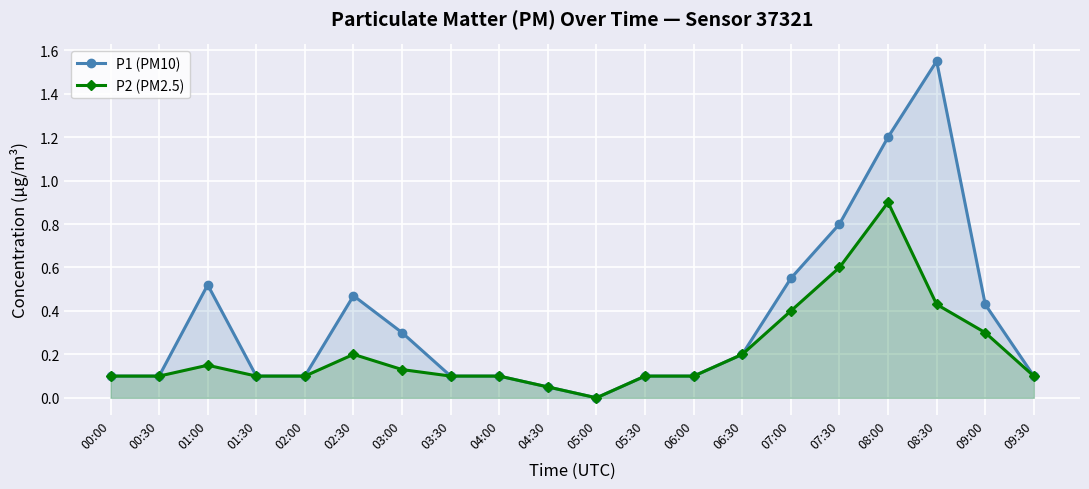

How many categories are shown in the chart?

20